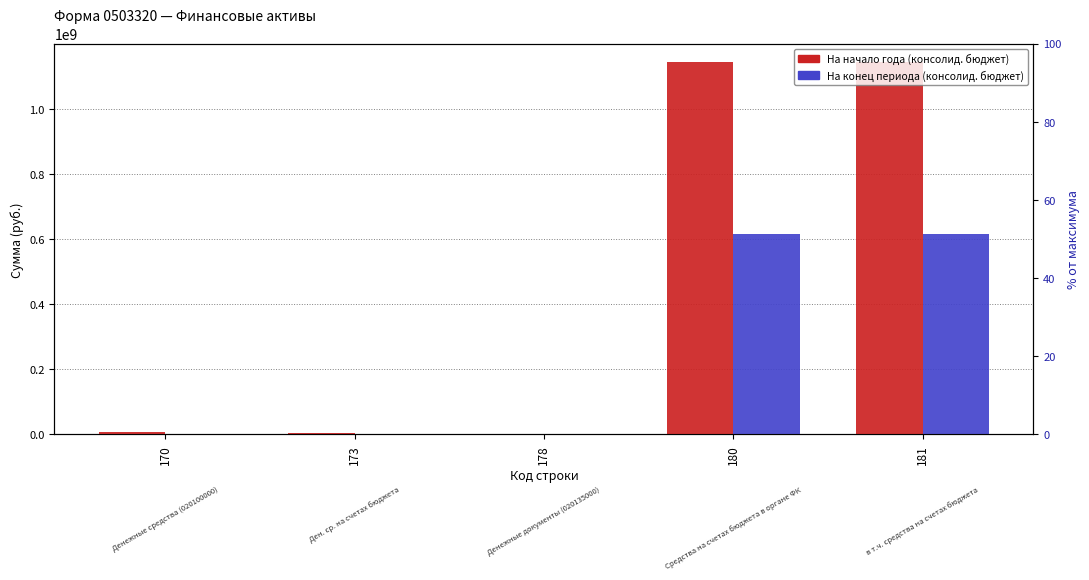

What is the average value of the На конец периода (консолид. бюджет) series?

247325195.5